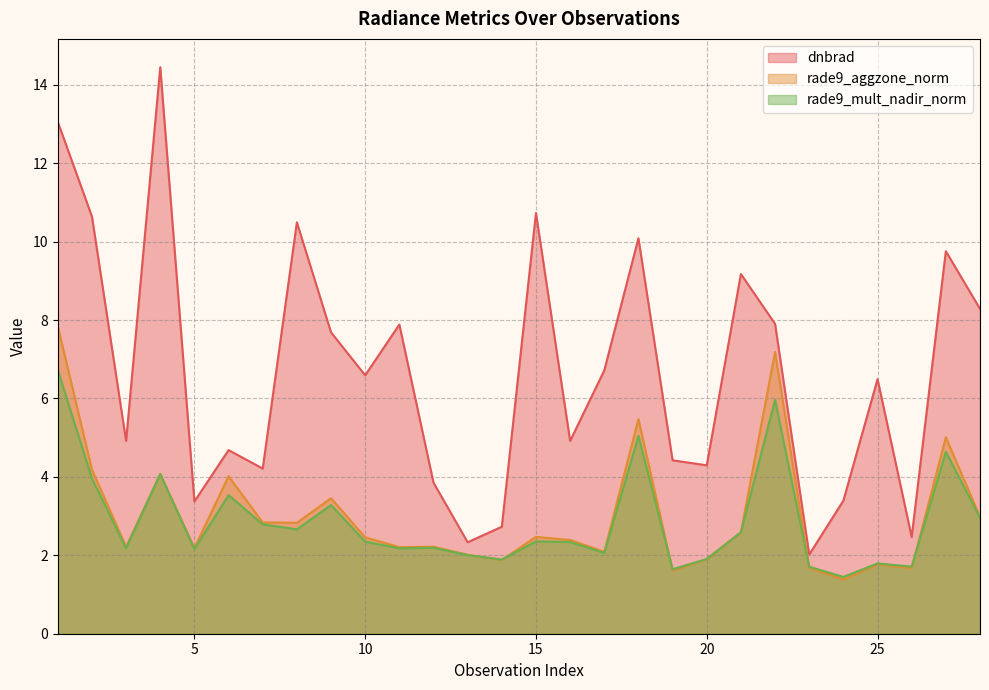

Reading right to left, transcribe all the data shown in this chart.

dnbrad: 8.3	9.8	2.5	6.5	3.4	2.0	7.9	9.2	4.3	4.4	10.1	6.7	4.9	10.7	2.7	2.3	3.9	7.9	6.6	7.7	10.5	4.2	4.7	3.4	14.4	4.9	10.6	13.1
rade9_aggzone_norm: 3.0	5.0	1.7	1.8	1.4	1.7	7.2	2.6	1.9	1.6	5.5	2.1	2.4	2.5	1.9	2.0	2.2	2.2	2.5	3.5	2.8	2.8	4.0	2.2	4.1	2.2	4.2	7.8
rade9_mult_nadir_norm: 3.0	4.6	1.7	1.8	1.4	1.7	6.0	2.6	1.9	1.6	5.0	2.1	2.3	2.4	1.9	2.0	2.2	2.2	2.4	3.3	2.7	2.8	3.5	2.2	4.1	2.2	4.0	6.7